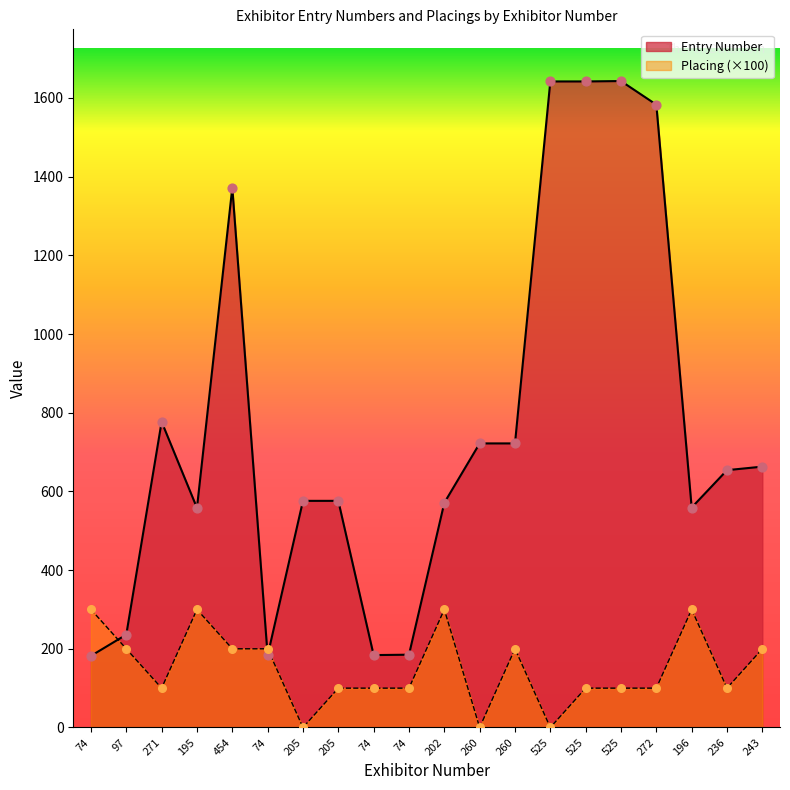

Is the value of Entry Number at 260 greater than the value of Placing at 525?

Yes